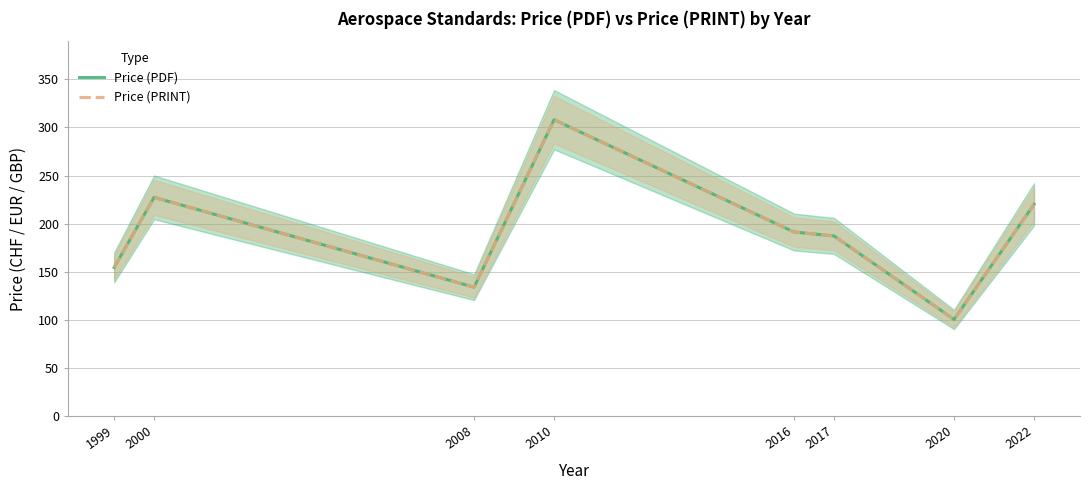

Which category has the lowest value in the Price (PRINT) series?

2020